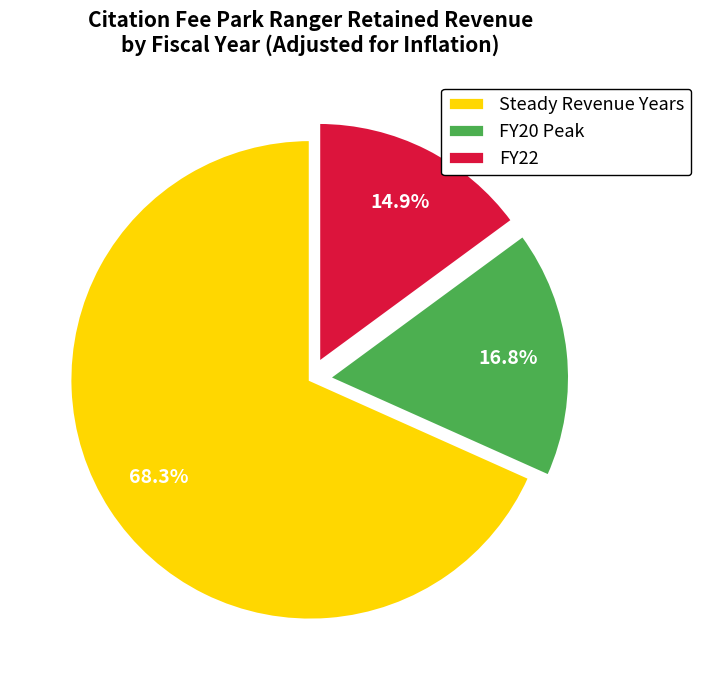

Count the number of slices in the pie.

3